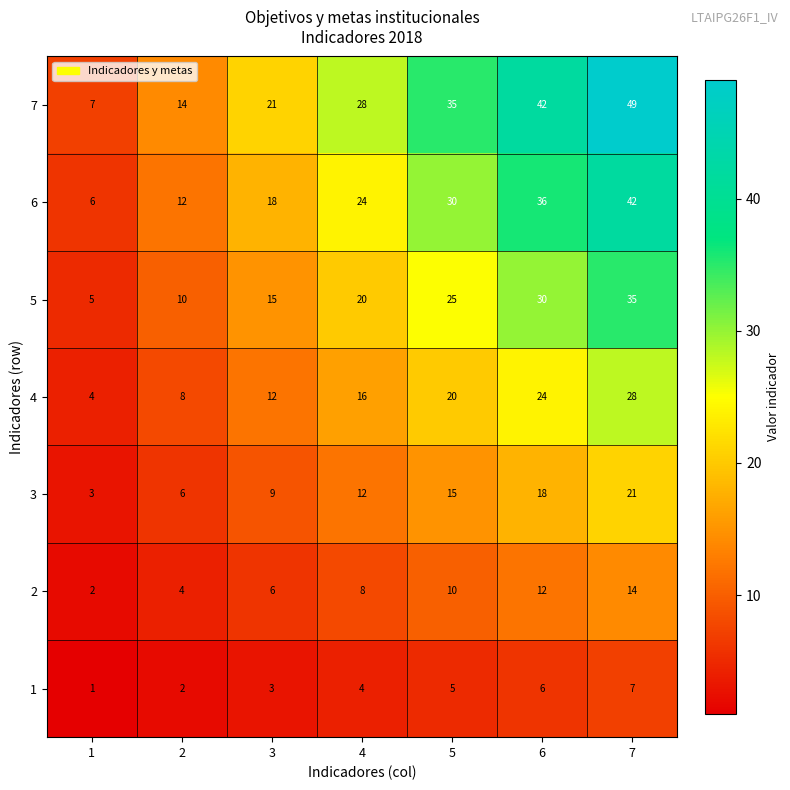

Which series has the largest range (max minus min)?

7